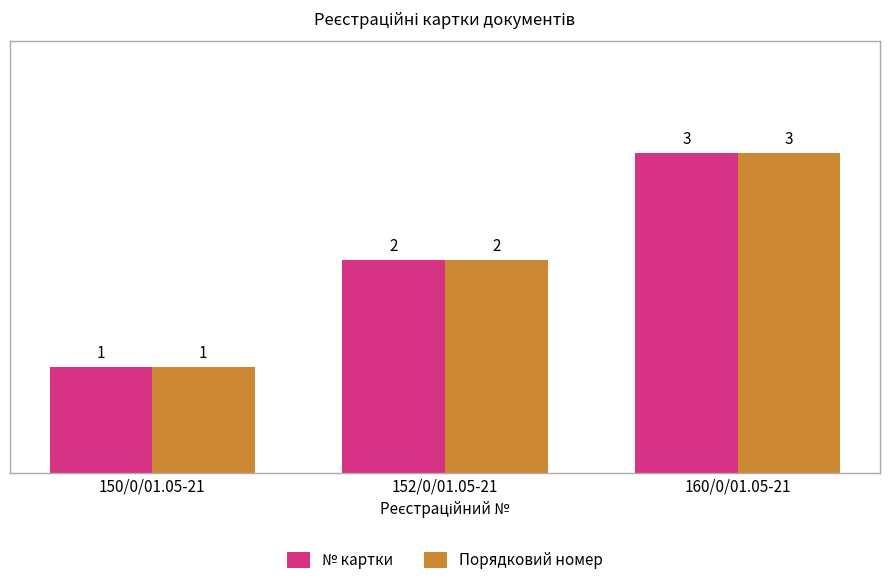

Rank the categories by Порядковий номер value from highest to lowest.

160/0/01.05-21, 152/0/01.05-21, 150/0/01.05-21